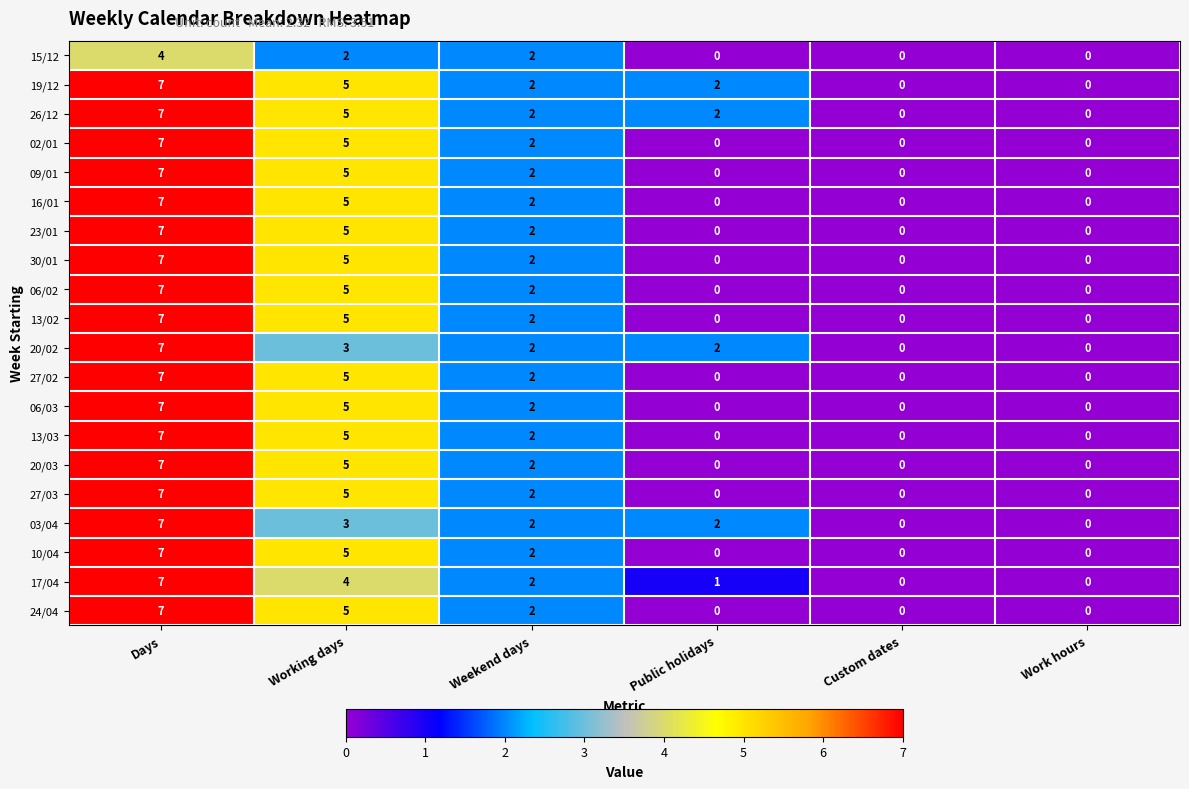

The value of 23/01 at Working days is 7. True or false?

False